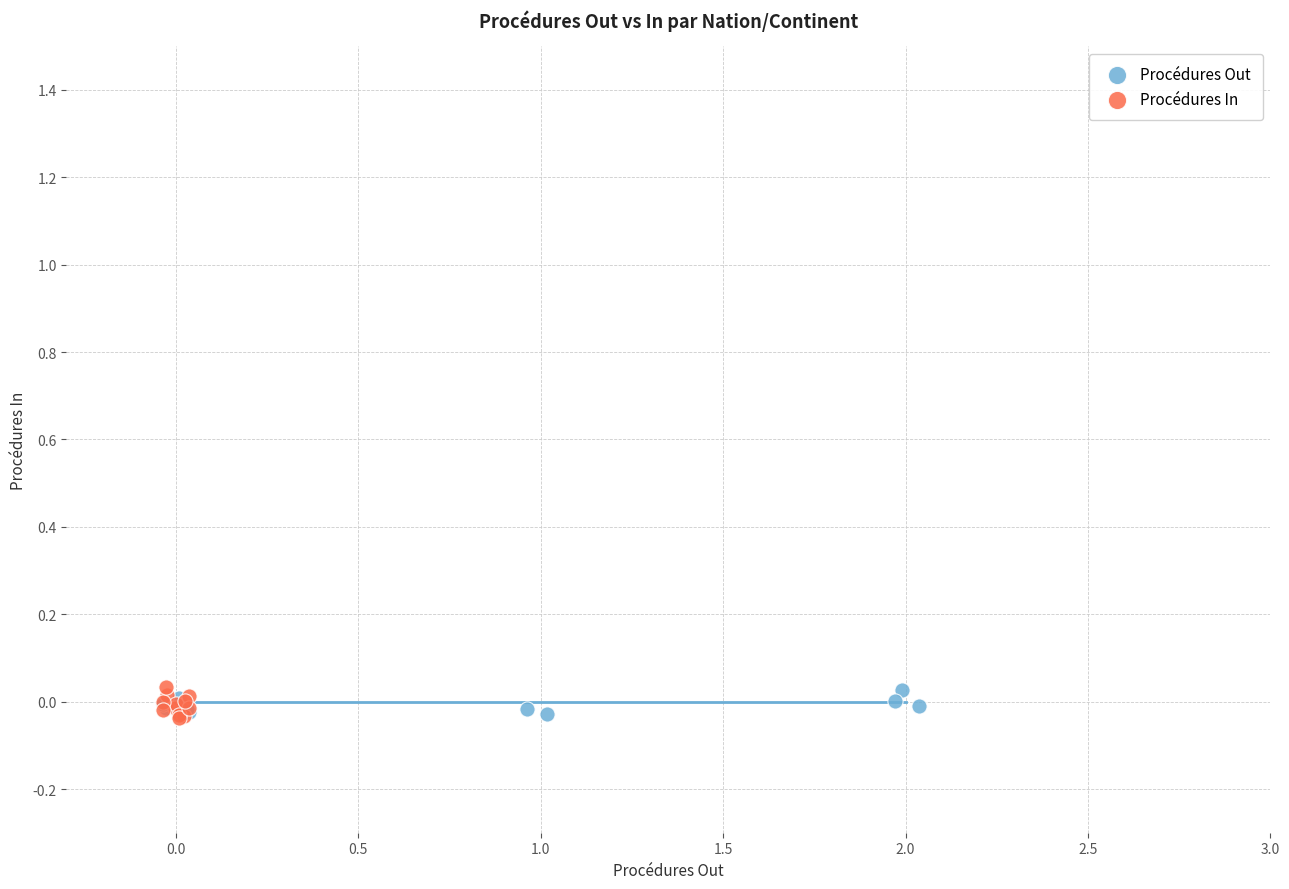

What are all the series names shown in the legend?

Procédures Out, Procédures In